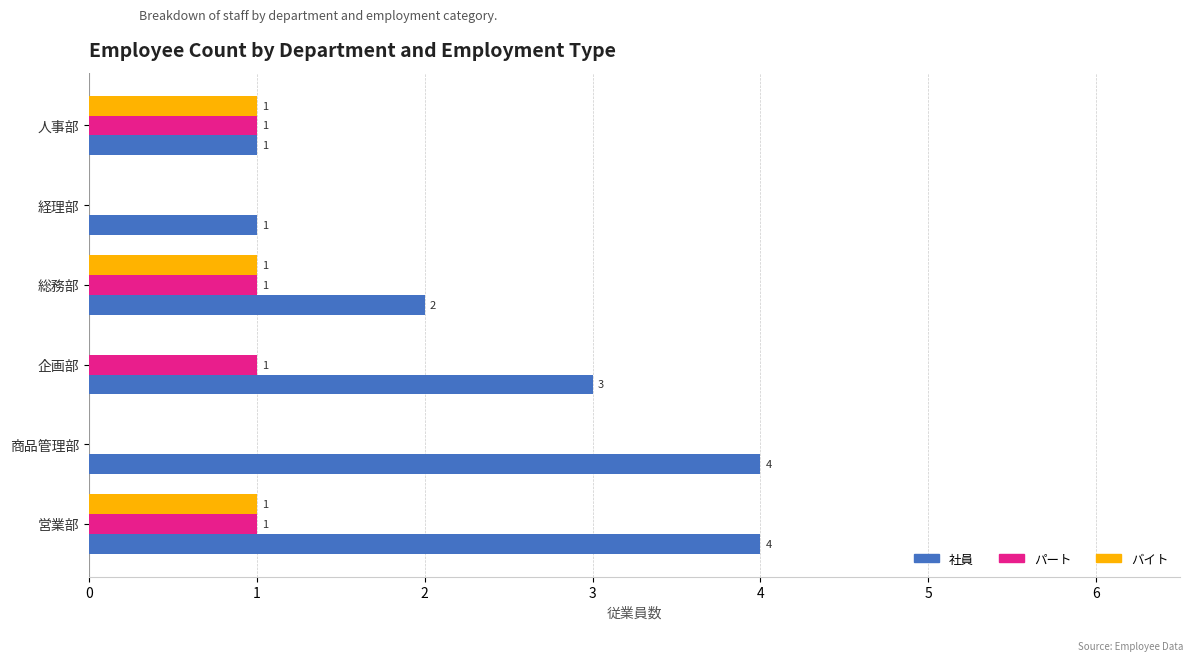

What is the maximum value shown in the chart?

4